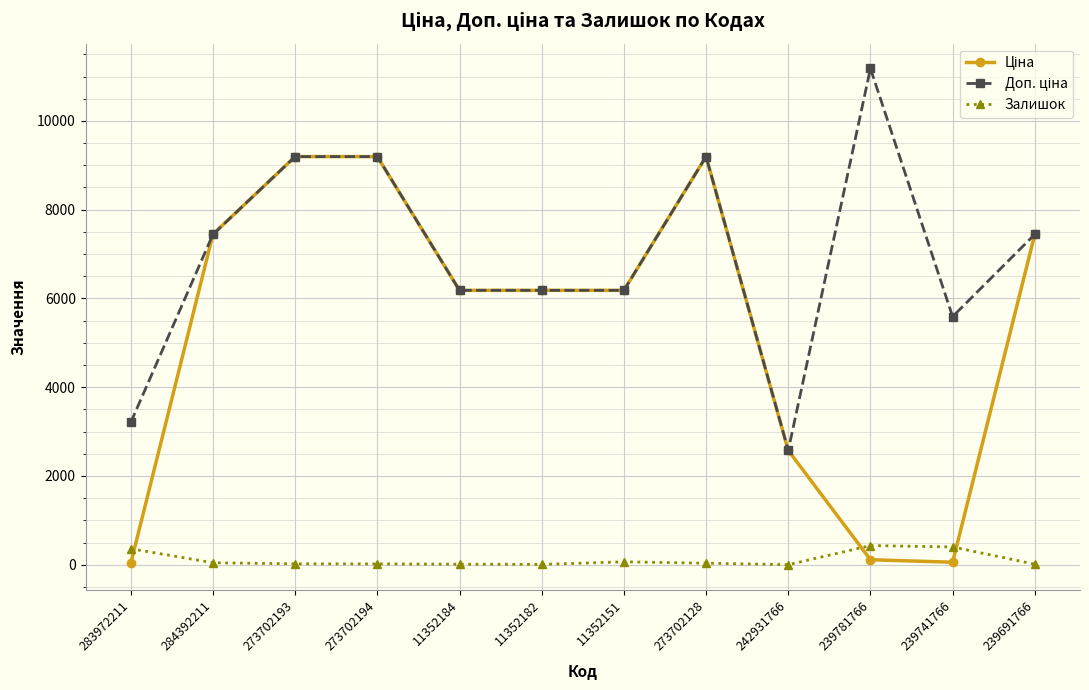

True or false: Залишок has a value of 431.0 at 239781766.

True